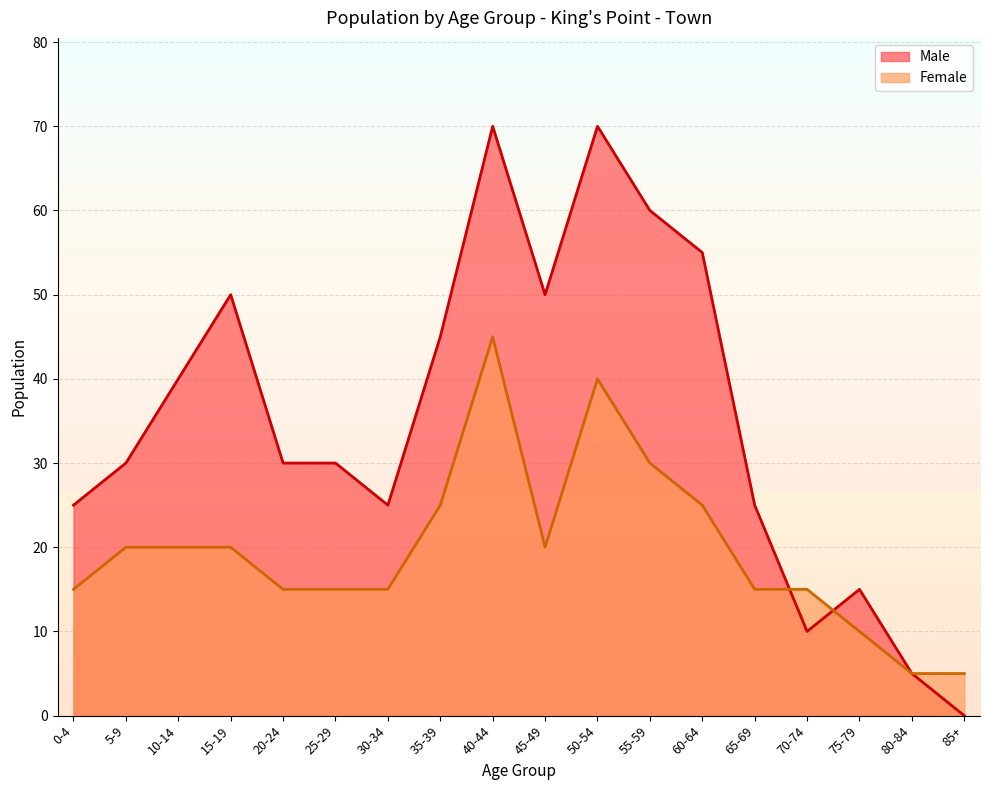

Which series has the largest total across all categories?

Male